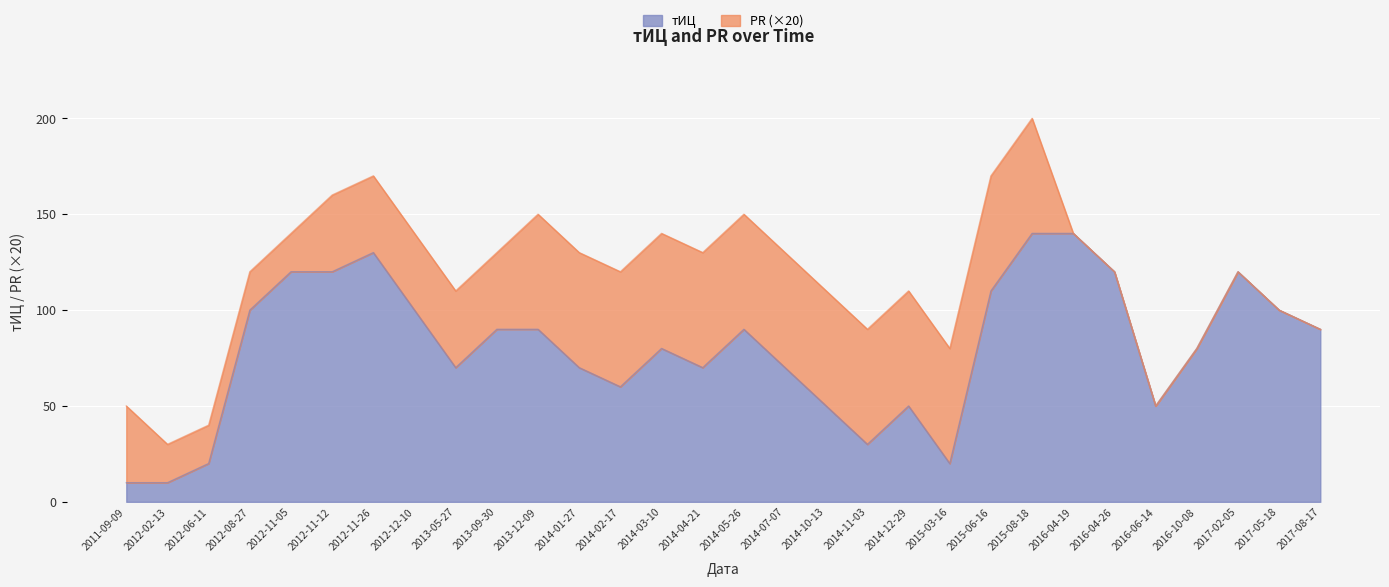

At which category does the data reach its first local peak?

2012-11-26